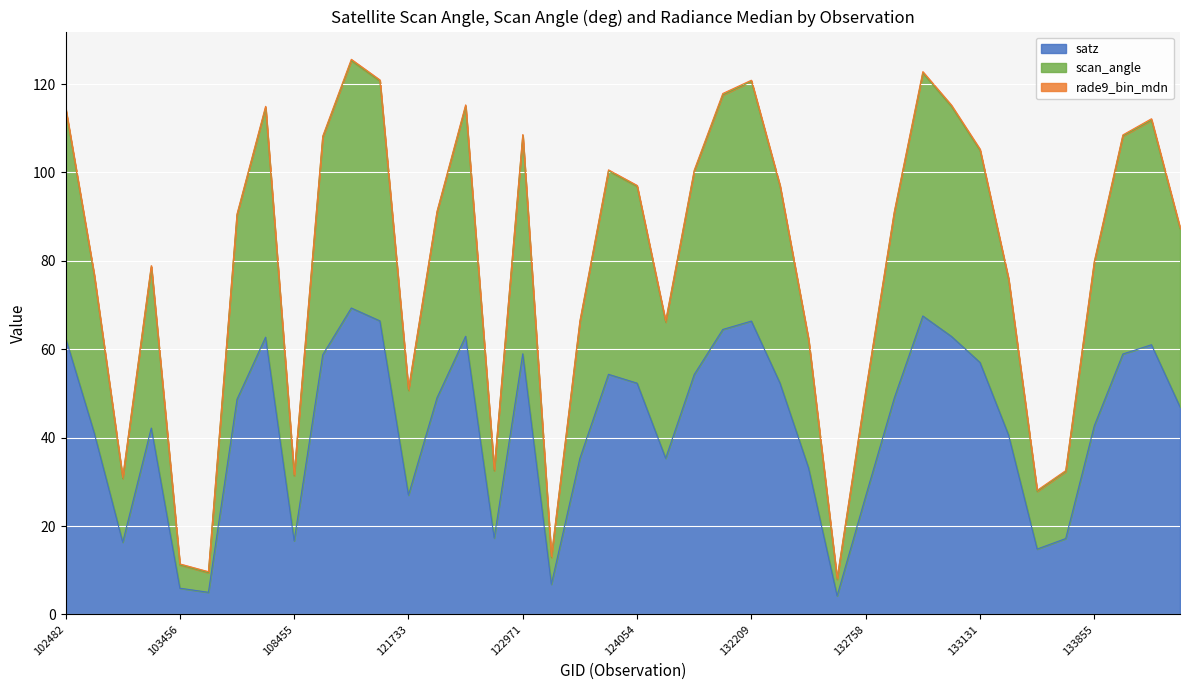

What is the highest value of the satz series?

69.3